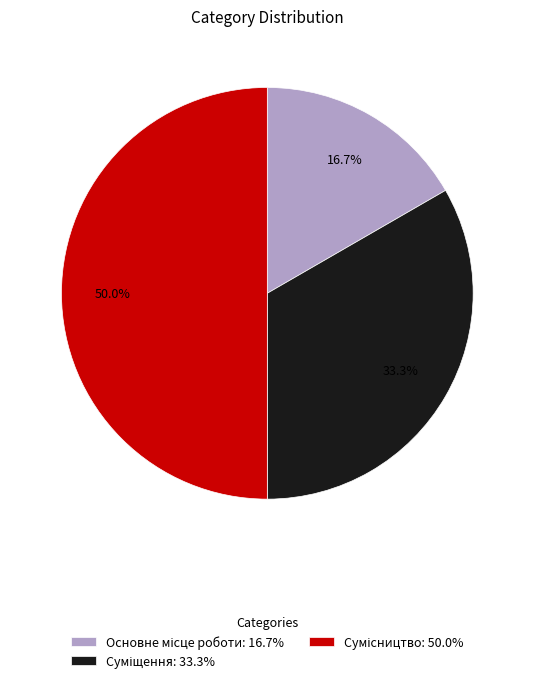

Is it true that Суміщення is 33% of the pie?

True